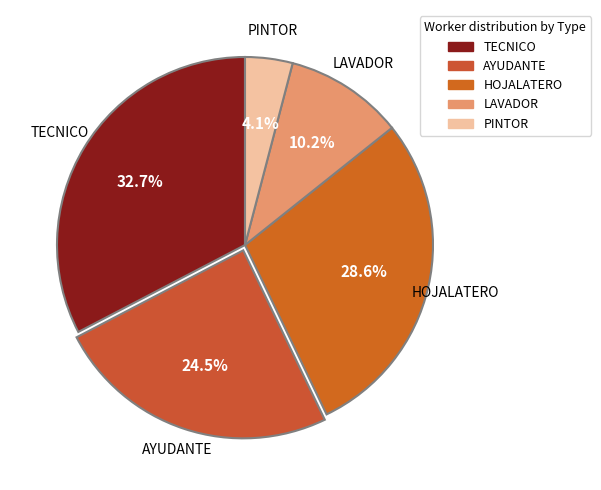

What portion of the pie excludes TECNICO?

67.3%